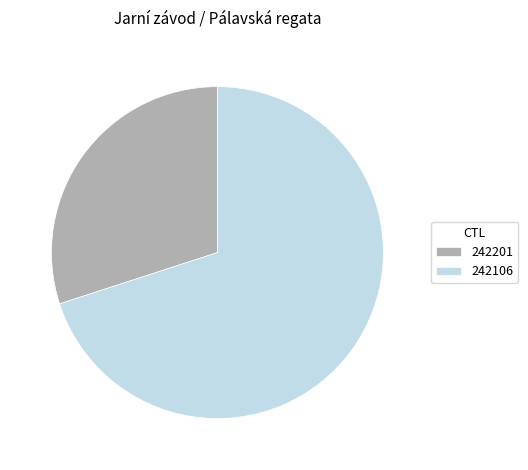

Combined, do 242106 and 242201 account for over 50%?

Yes